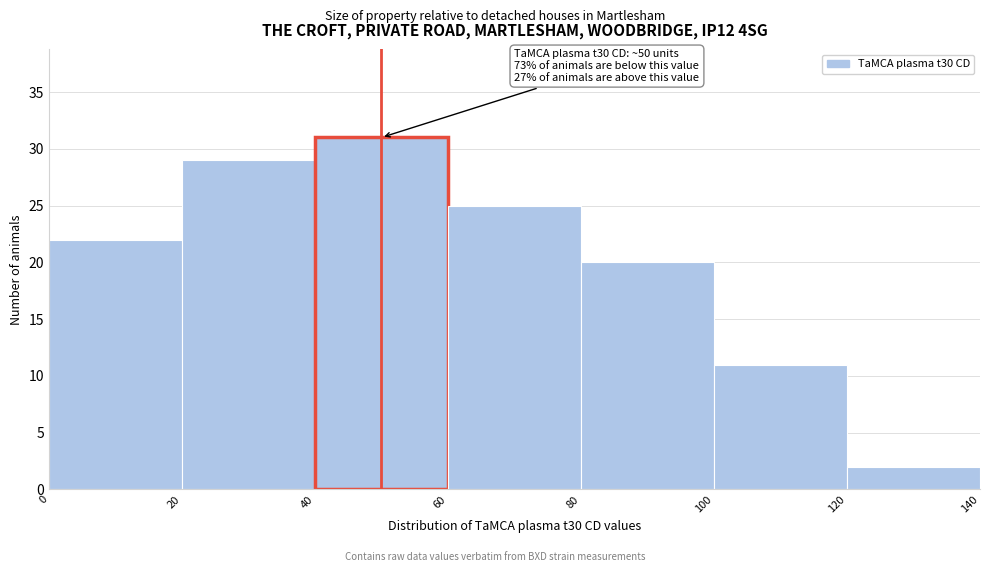

Which range on the x-axis has the tallest bar?

40 to 60